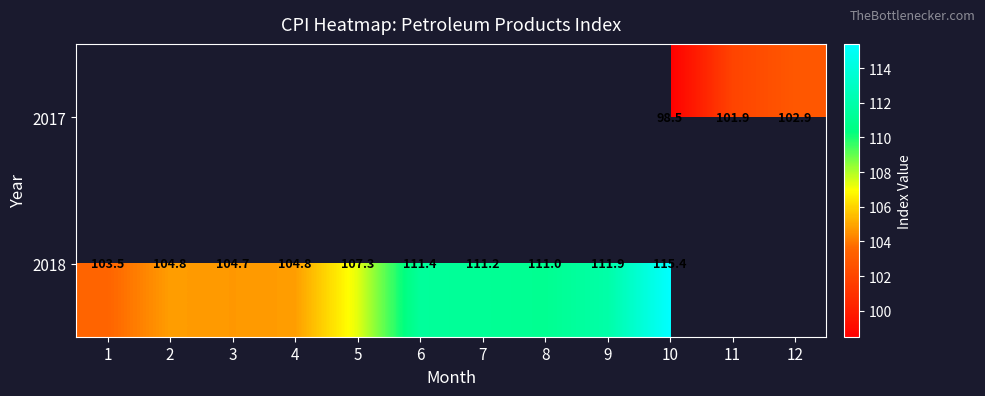

How many distinct data groups are displayed?

2